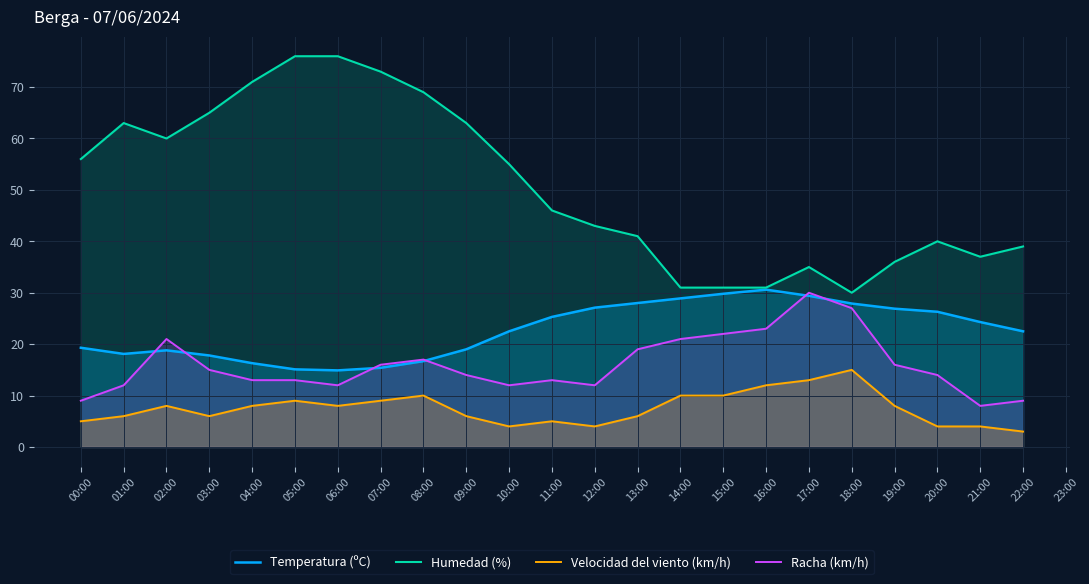

Is the value of Temperatura (ºC) at 11:00 greater than the value of Racha (km/h) at 11:00?

Yes